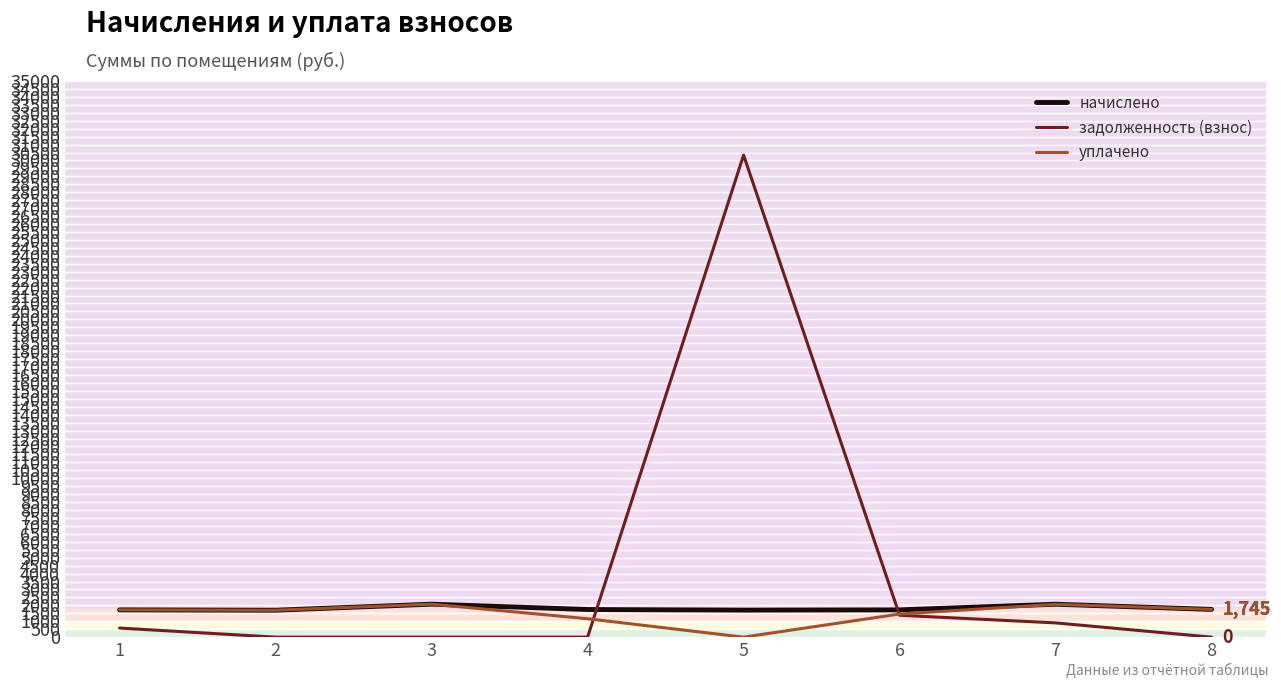

Which series has the widest spread of values?

задолженность (взнос)